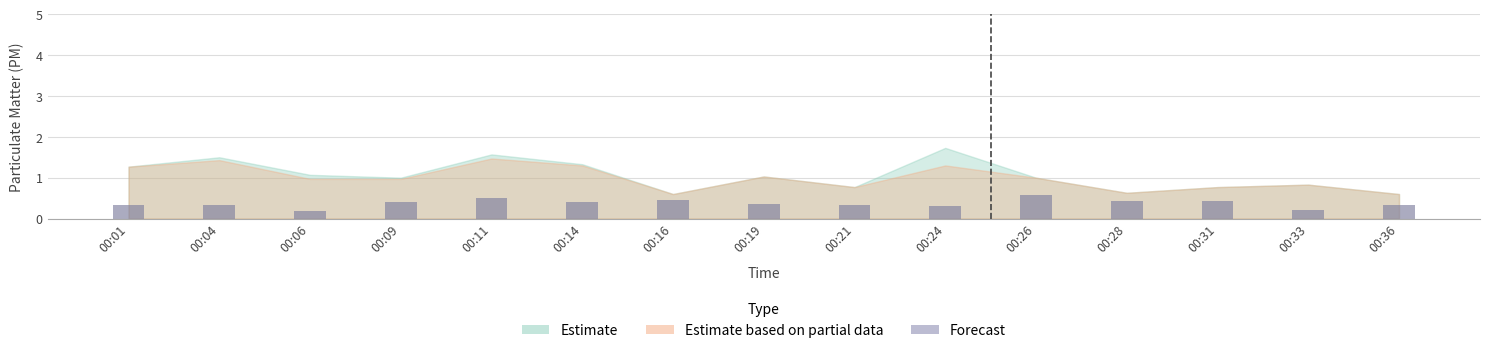

What is the value of the 3rd bar from the left?

0.2